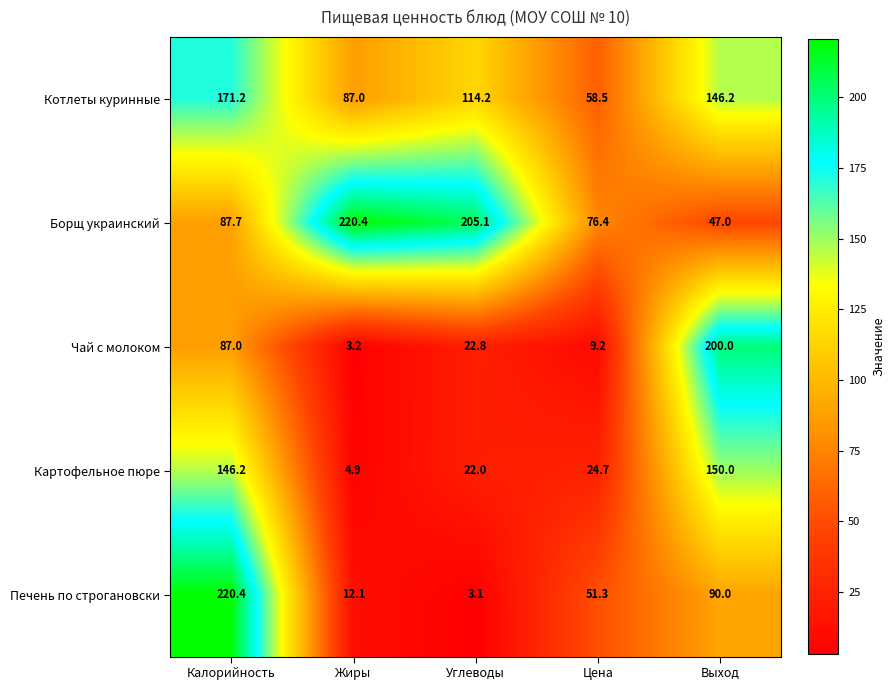

What is the difference between the Борщ украинский values at Выход and Углеводы?

158.1